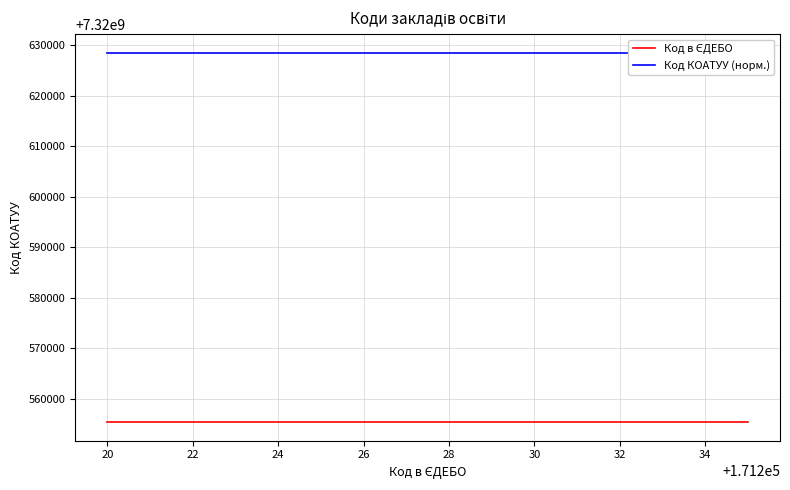

True or false: Код КОАТУУ (норм.) and Код в ЄДЕБО cross at least once.

False